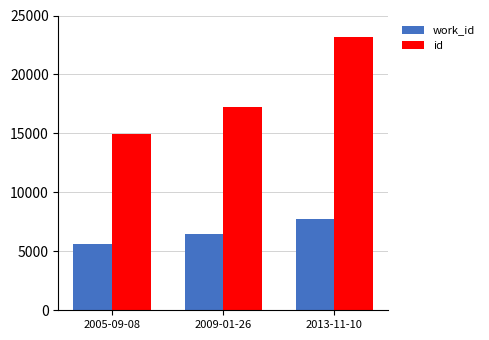

How many bars are there in each group?

2